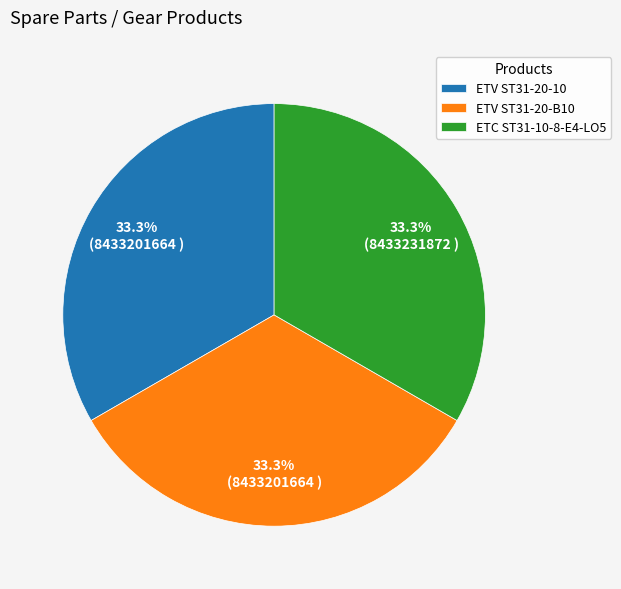

How much of the chart is everything except ETV ST31-20-10?

66.7%